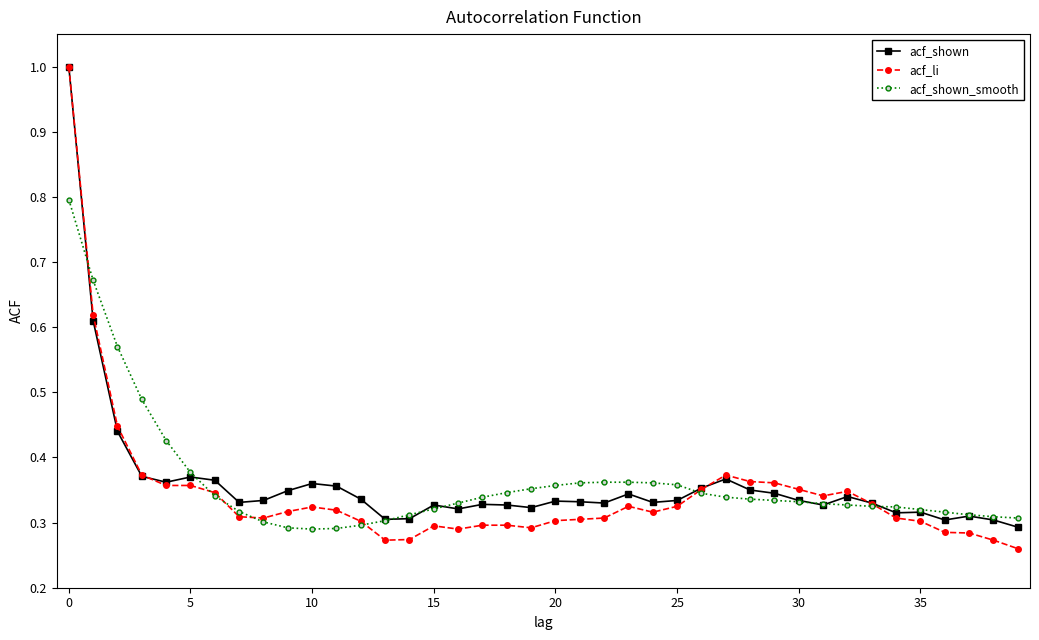

True or false: acf_shown has more than 2 interior local peaks.

True